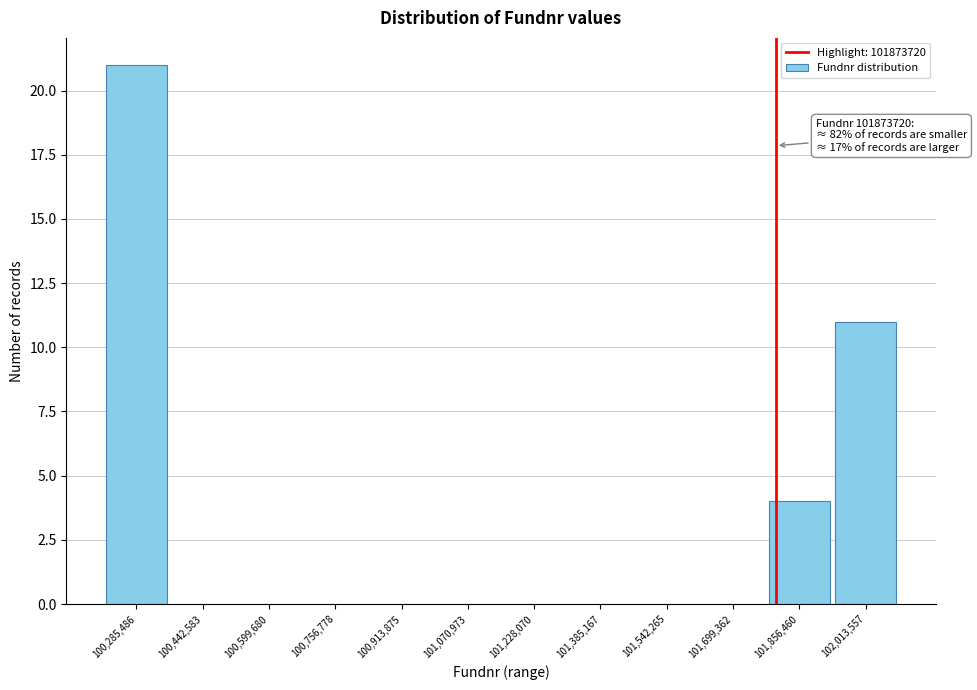

Reading left to right, transcribe all the data shown in this chart.

100,285,486=21	100,442,583=0	100,599,680=0	100,756,778=0	100,913,875=0	101,070,973=0	101,228,070=0	101,385,167=0	101,542,265=0	101,699,362=0	101,856,460=4	102,013,557=11